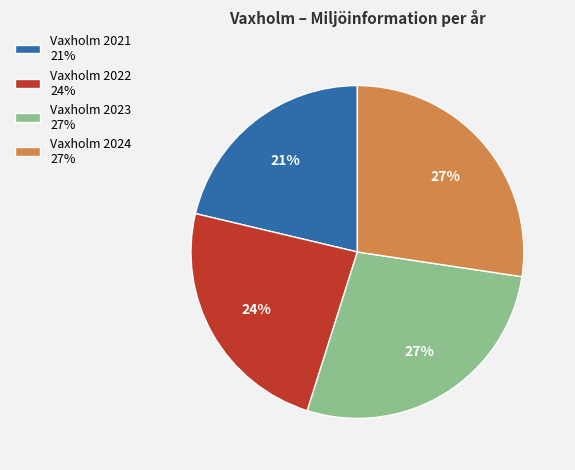

Count the number of slices in the pie.

4